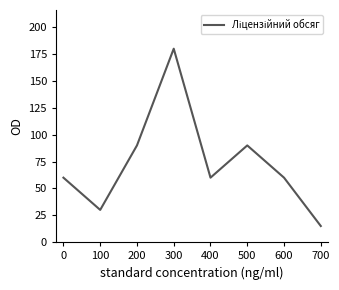

What is the sum of the values at 600 and 200?

150